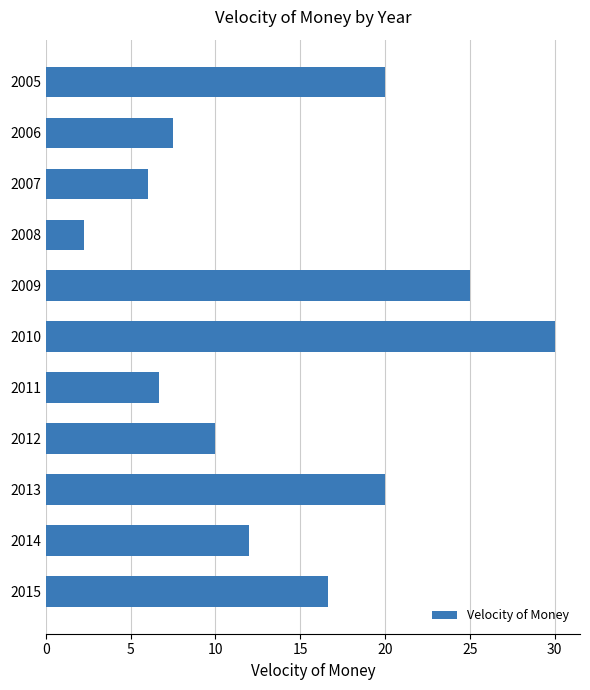

The value at 2005 is 20.0. True or false?

True